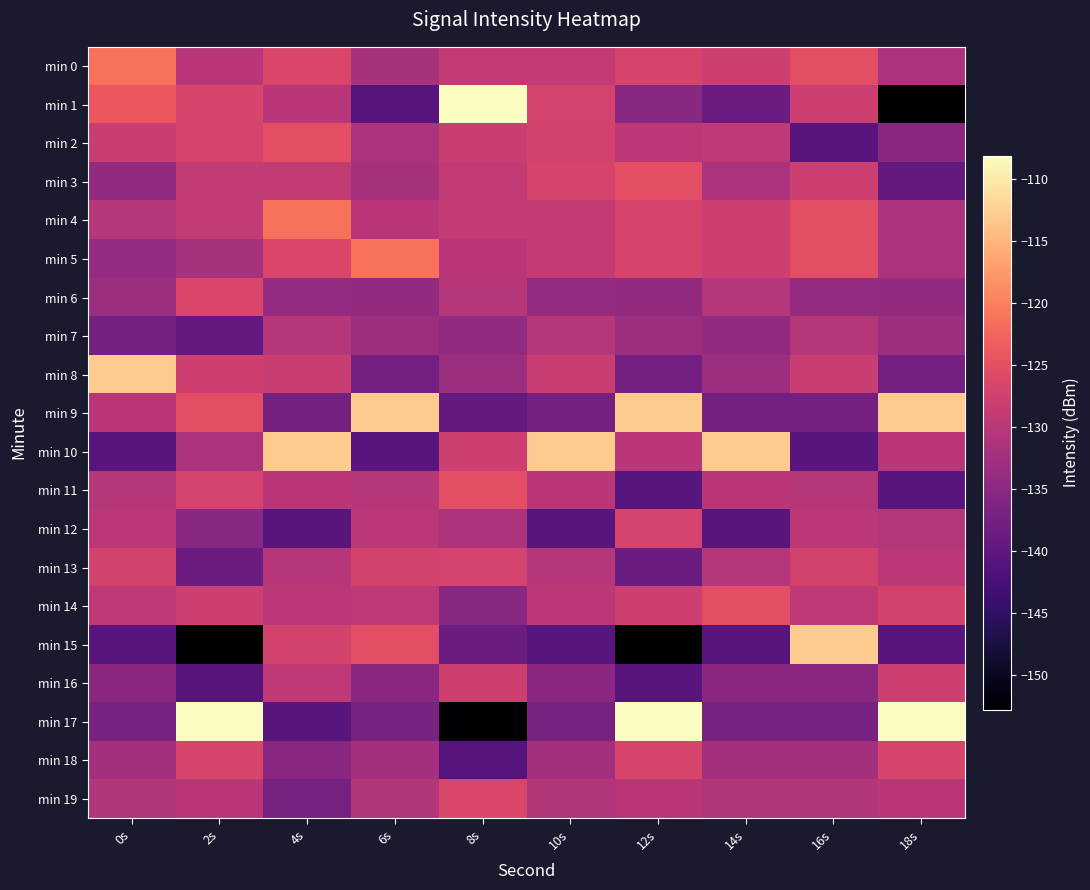

Reading left to right, extract all data points from this chart.

min 0: 0s=-121.2	2s=-130.0	4s=-126.5	6s=-132.1	8s=-129.0	10s=-128.9	12s=-126.8	14s=-127.8	16s=-125.1	18s=-131.4
min 1: 0s=-124.1	2s=-126.8	4s=-130.0	6s=-140.9	8s=-108.1	10s=-127.1	12s=-135.3	14s=-138.6	16s=-128.0	18s=-152.8
min 2: 0s=-128.5	2s=-126.8	4s=-125.1	6s=-131.4	8s=-128.5	10s=-127.2	12s=-129.8	14s=-129.5	16s=-140.6	18s=-135.0
min 3: 0s=-134.1	2s=-128.9	4s=-129.0	6s=-132.1	8s=-129.0	10s=-126.8	12s=-125.1	14s=-131.4	16s=-127.8	18s=-139.4
min 4: 0s=-130.6	2s=-129.0	4s=-121.2	6s=-130.0	8s=-129.0	10s=-128.9	12s=-126.8	14s=-127.8	16s=-125.1	18s=-131.4
min 5: 0s=-134.0	2s=-132.1	4s=-126.5	6s=-121.2	8s=-130.0	10s=-128.9	12s=-126.8	14s=-127.8	16s=-125.1	18s=-131.4
min 6: 0s=-133.2	2s=-126.5	4s=-134.0	6s=-134.1	8s=-130.6	10s=-134.0	12s=-134.1	14s=-130.6	16s=-134.0	18s=-134.1
min 7: 0s=-137.5	2s=-139.4	4s=-130.6	6s=-133.2	8s=-134.1	10s=-130.6	12s=-133.2	14s=-134.1	16s=-130.6	18s=-133.2
min 8: 0s=-113.0	2s=-127.8	4s=-128.5	6s=-137.5	8s=-133.2	10s=-128.5	12s=-137.5	14s=-133.2	16s=-128.5	18s=-137.5
min 9: 0s=-130.0	2s=-125.1	4s=-137.5	6s=-113.0	8s=-139.4	10s=-137.5	12s=-113.0	14s=-137.5	16s=-137.5	18s=-113.0
min 10: 0s=-140.6	2s=-131.4	4s=-113.0	6s=-140.6	8s=-127.8	10s=-113.0	12s=-130.0	14s=-113.0	16s=-140.6	18s=-130.0
min 11: 0s=-130.5	2s=-127.1	4s=-130.0	6s=-130.5	8s=-125.1	10s=-130.0	12s=-140.6	14s=-130.0	16s=-130.5	18s=-140.6
min 12: 0s=-129.8	2s=-135.3	4s=-140.6	6s=-129.8	8s=-131.4	10s=-140.6	12s=-127.1	14s=-140.6	16s=-129.8	18s=-130.5
min 13: 0s=-127.2	2s=-138.6	4s=-130.5	6s=-127.2	8s=-127.1	10s=-130.5	12s=-138.6	14s=-130.5	16s=-127.2	18s=-129.8
min 14: 0s=-129.5	2s=-128.0	4s=-129.8	6s=-129.5	8s=-135.3	10s=-129.8	12s=-128.0	14s=-125.1	16s=-129.5	18s=-127.2
min 15: 0s=-140.6	2s=-152.8	4s=-127.2	6s=-125.1	8s=-138.6	10s=-140.6	12s=-152.8	14s=-140.6	16s=-113.0	18s=-140.6
min 16: 0s=-135.0	2s=-140.9	4s=-129.5	6s=-135.0	8s=-128.0	10s=-135.0	12s=-140.9	14s=-135.0	16s=-135.0	18s=-128.0
min 17: 0s=-137.2	2s=-108.1	4s=-140.6	6s=-137.2	8s=-152.8	10s=-137.2	12s=-108.1	14s=-137.2	16s=-137.2	18s=-108.1
min 18: 0s=-132.2	2s=-126.8	4s=-135.0	6s=-132.2	8s=-140.9	10s=-132.2	12s=-126.8	14s=-132.2	16s=-132.2	18s=-126.8
min 19: 0s=-130.6	2s=-130.0	4s=-137.2	6s=-130.6	8s=-126.5	10s=-130.6	12s=-130.0	14s=-130.6	16s=-130.6	18s=-130.0